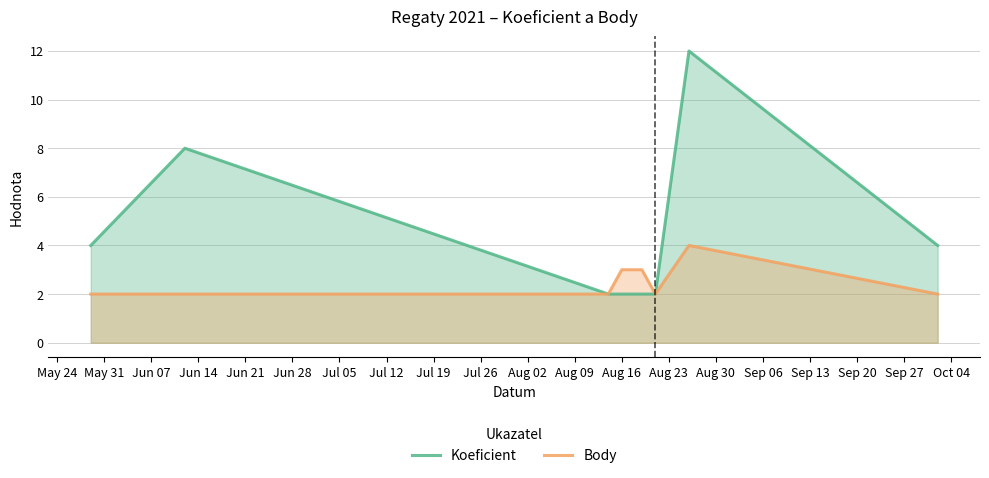

True or false: Koeficient and Body intersect in this chart.

False